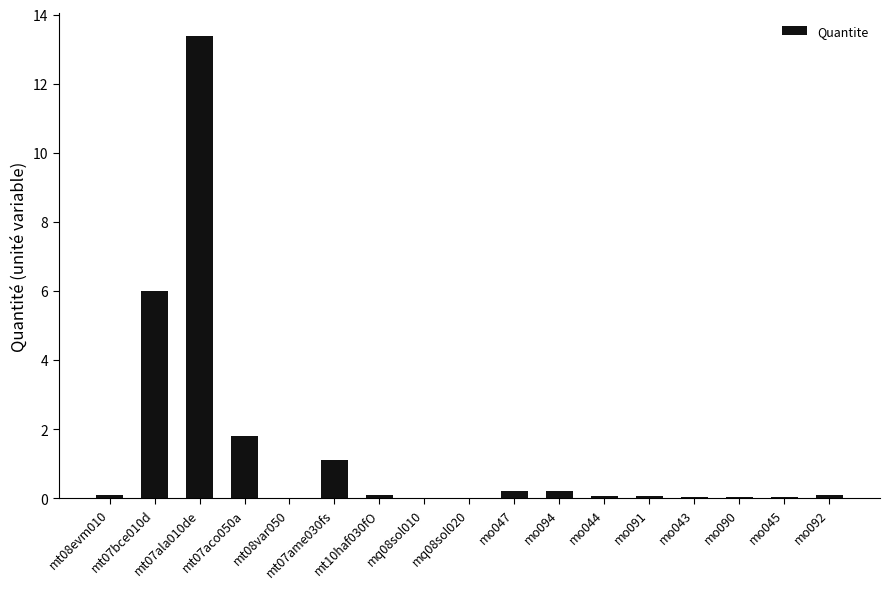

What is the change in value from mt07bce010d to mt10haf030fO?

-5.9